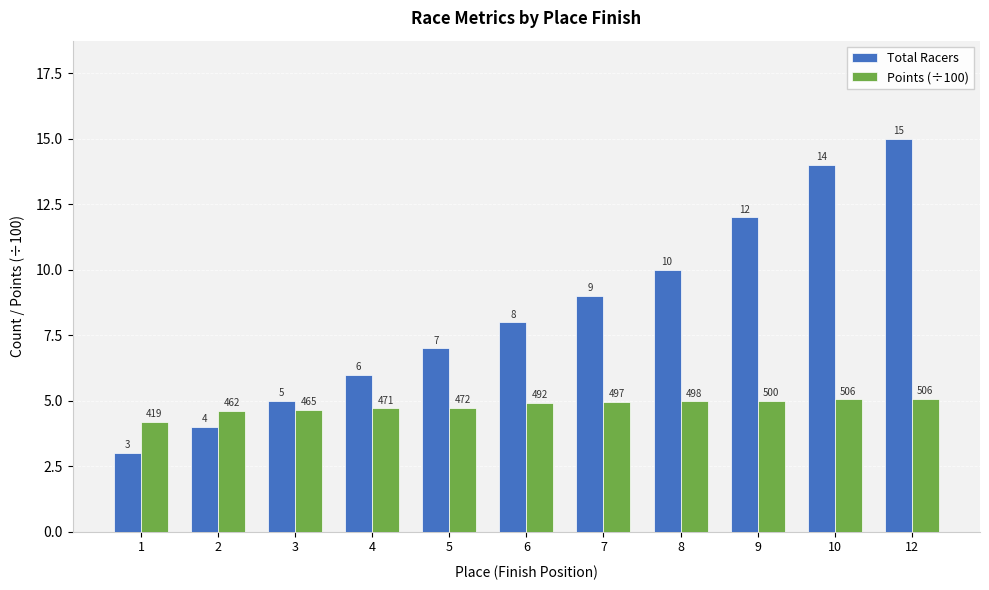

List the series in order of their peak value, highest first.

Total Racers, Points (÷100)